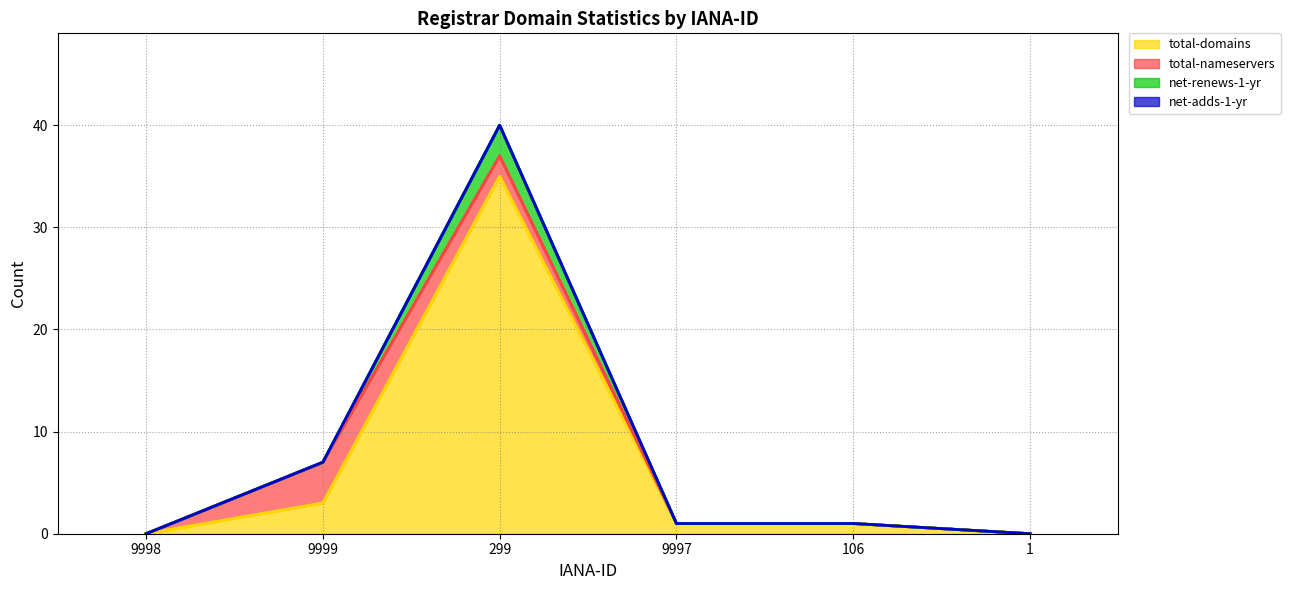

True or false: total-domains has a value of 0 at 1.

True